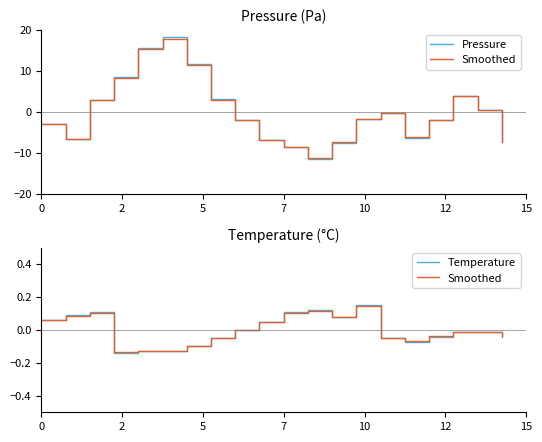

How many values in the Temperature series are below 0?

12